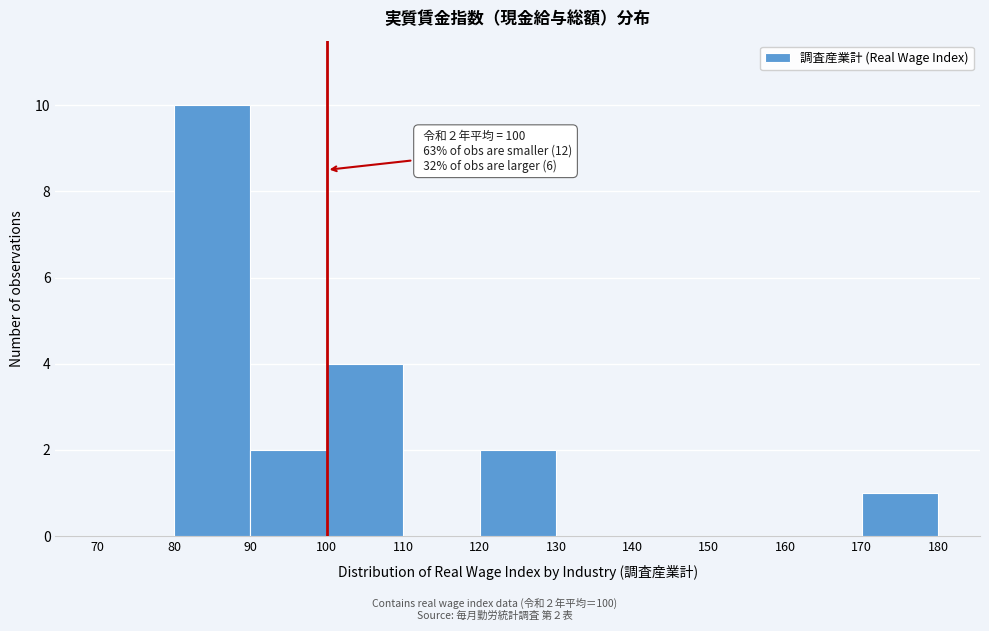

Which range on the x-axis has the tallest bar?

80 to 90